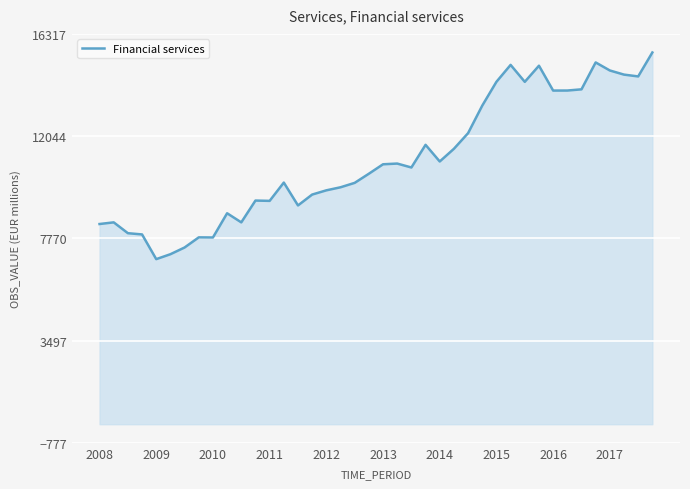

What is the greatest value displayed?

15540.0